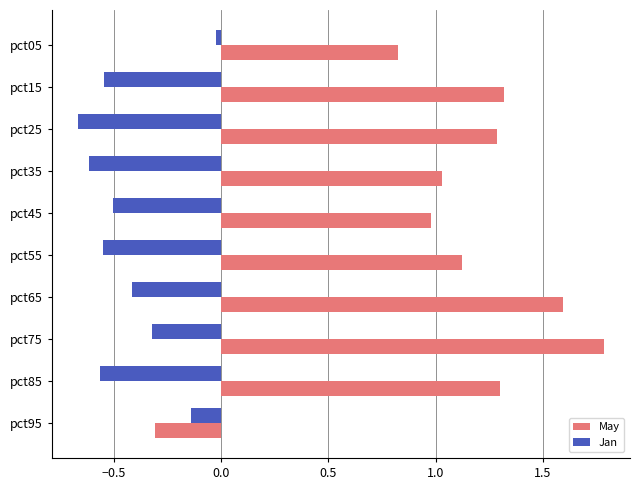

What is the minimum value for May?

-0.3